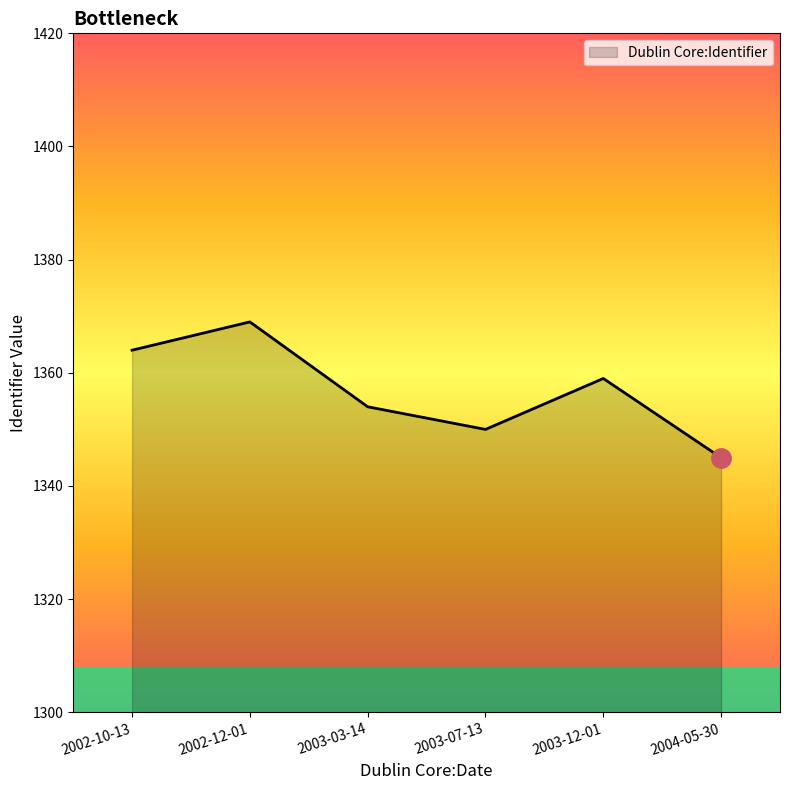

List the labels in order of value, smallest first.

2004-05-30, 2003-07-13, 2003-03-14, 2003-12-01, 2002-10-13, 2002-12-01